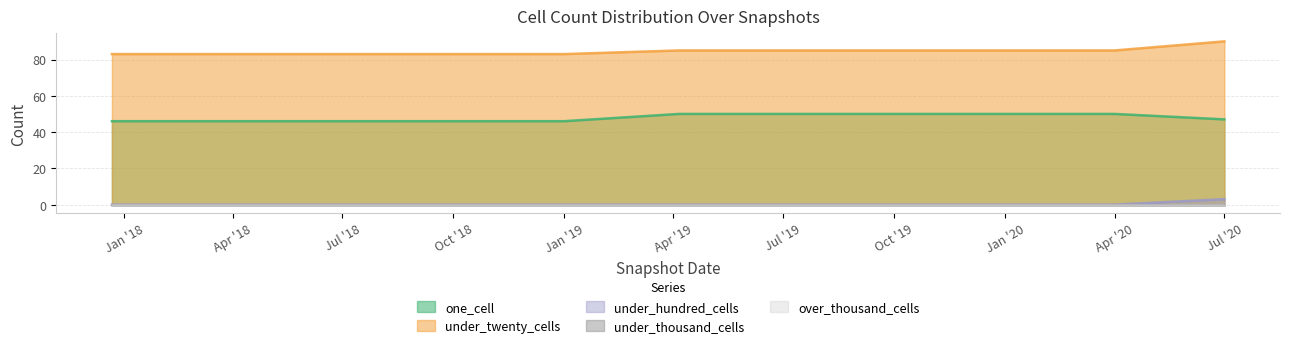

Is it true that under_hundred_cells equals 3 at Jul '20?

True